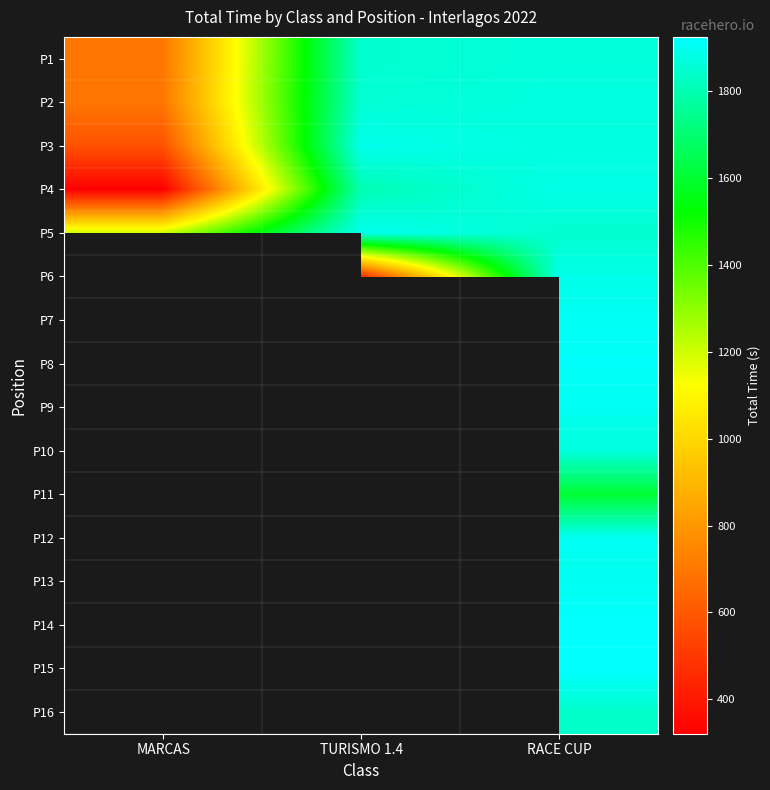

How many distinct data groups are displayed?

16